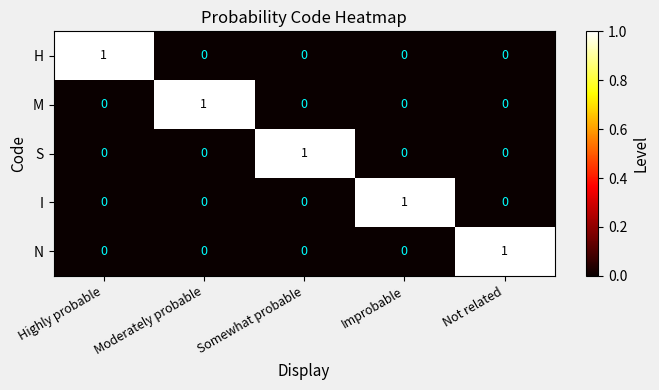

Reading left to right, list all the values displayed in this chart.

H: 1	0	0	0	0
M: 0	1	0	0	0
S: 0	0	1	0	0
I: 0	0	0	1	0
N: 0	0	0	0	1